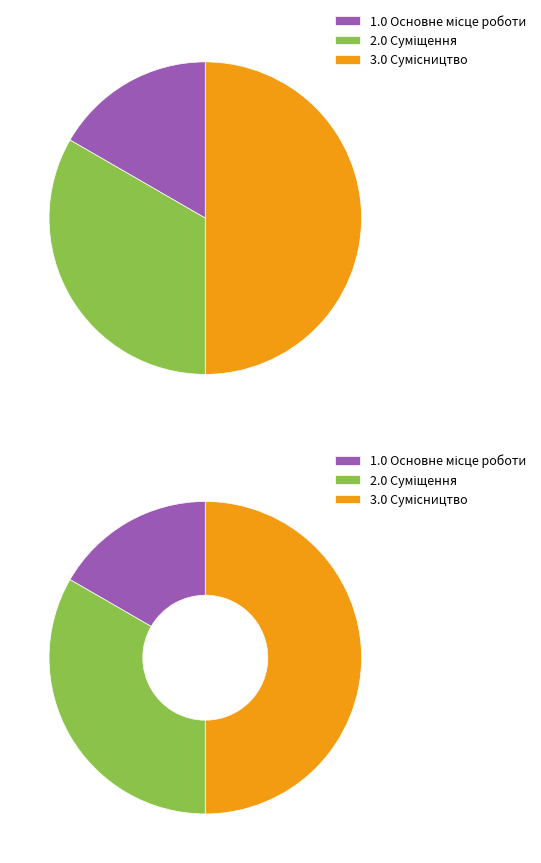

What percentage is NOT represented by Сумісництво?

50.0%